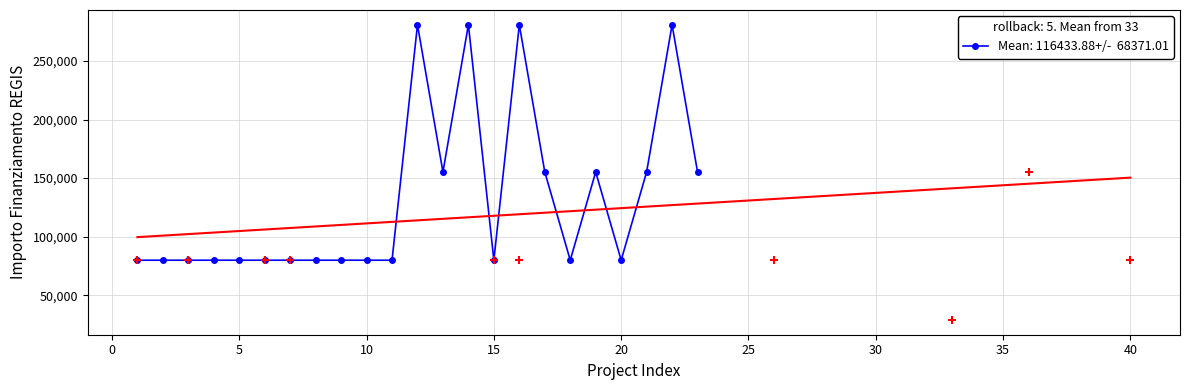

True or false: there are more than 1 points higher than both neighbors.

False